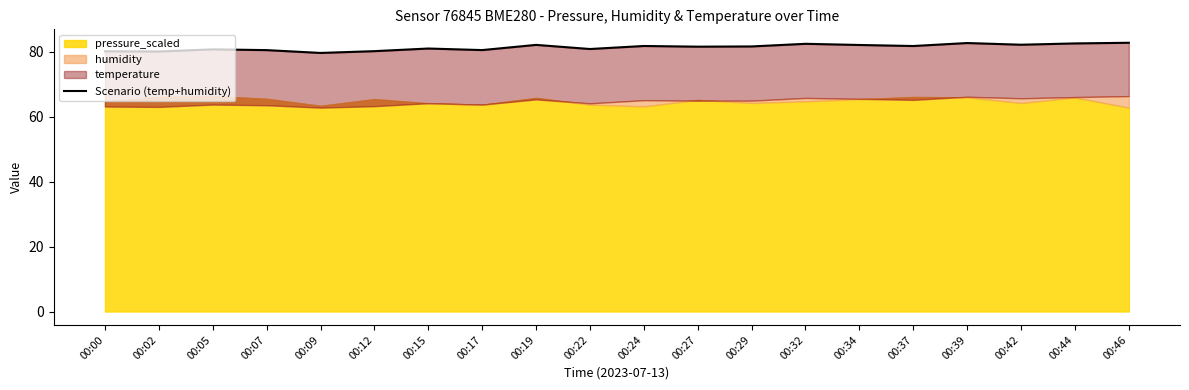

What is the maximum value shown in the chart?

82.7